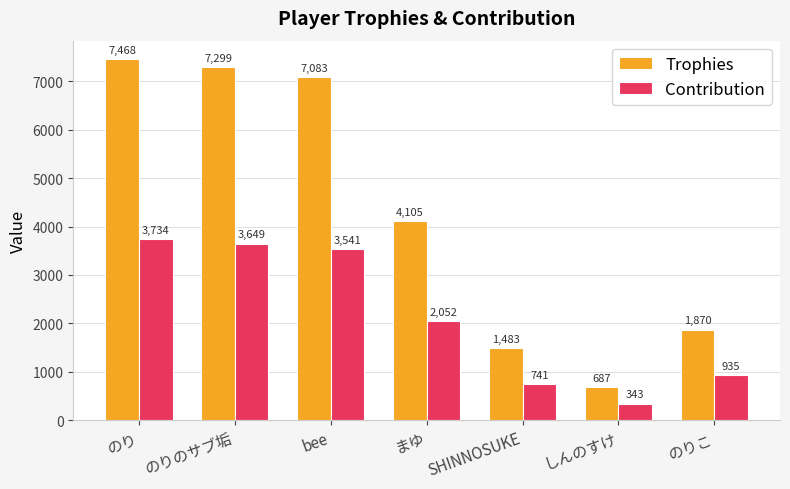

What is the label of the 6th bar from the left?

しんのすけ